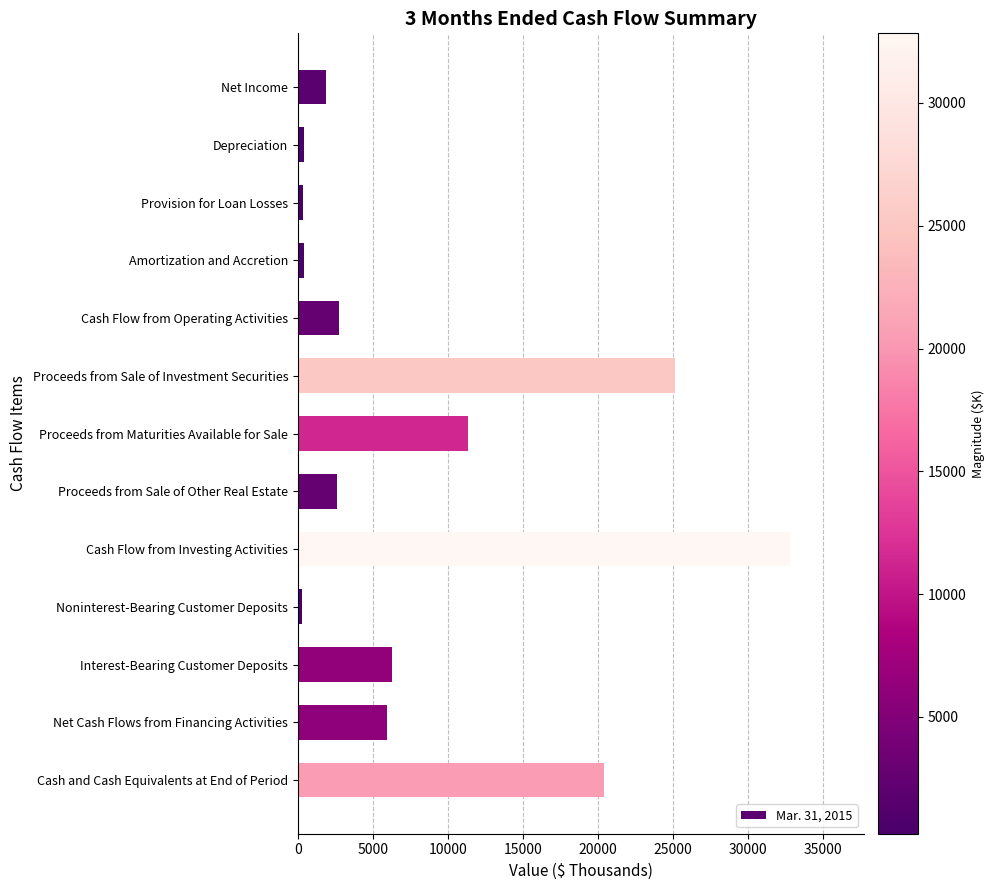

At which label is the value closest to 16540?

Cash and Cash Equivalents at End of Period